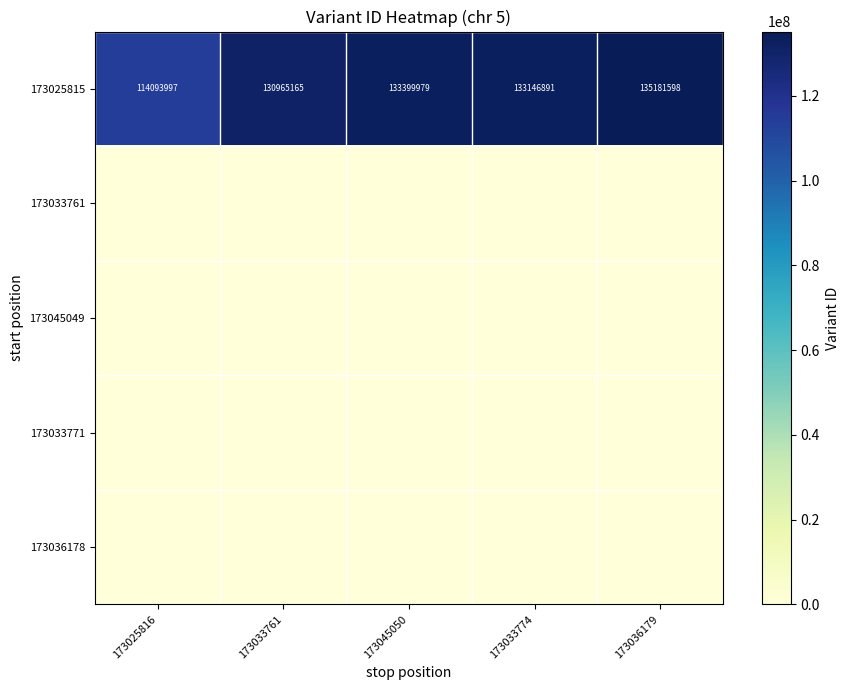

Read the 173025815 value at 173033761, to the nearest 100.

130965200